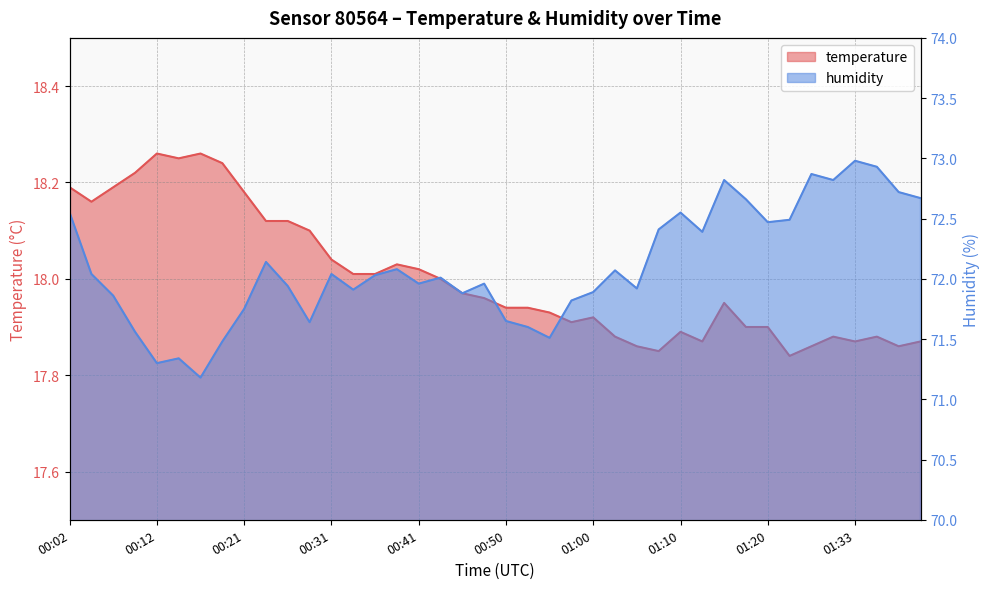

At which category does temperature reach its first local peak?

00:12